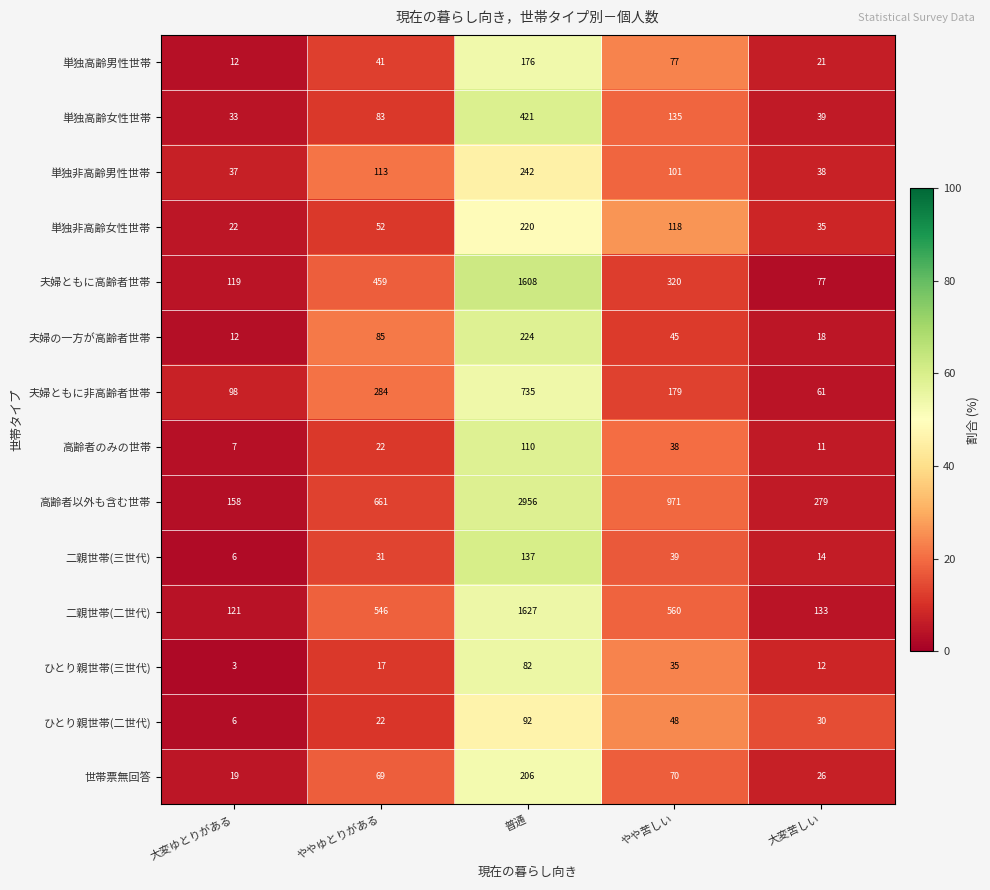

Which category has the highest value across all series?

普通